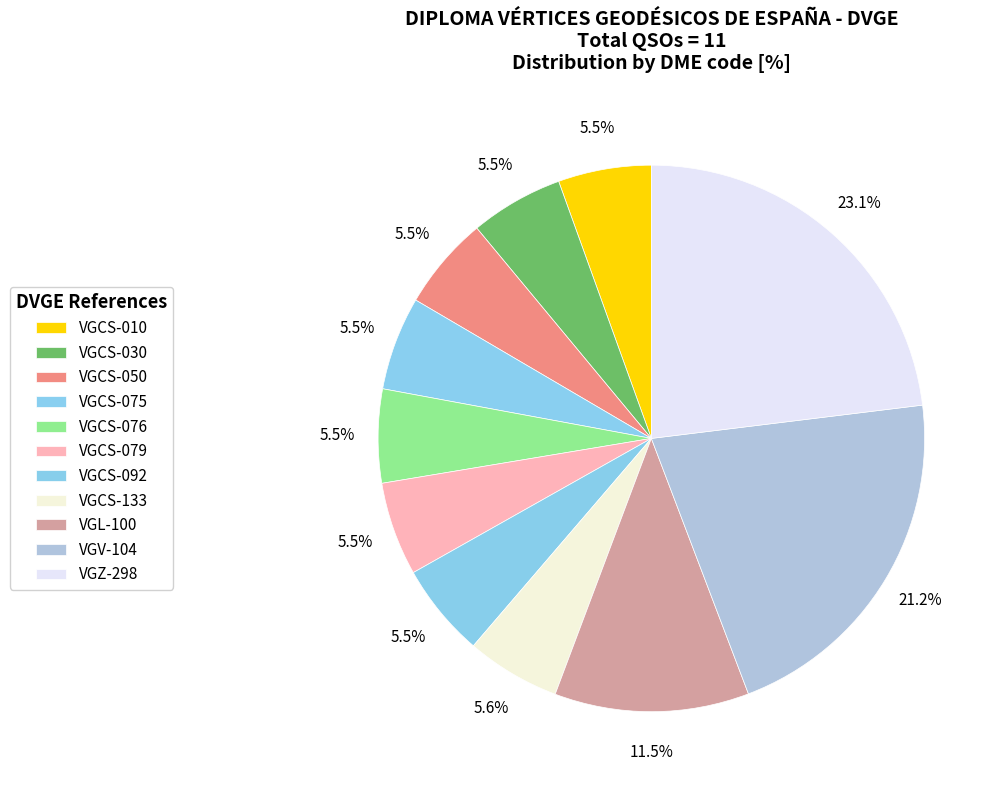

Is there any slice that represents more than half of the pie?

No